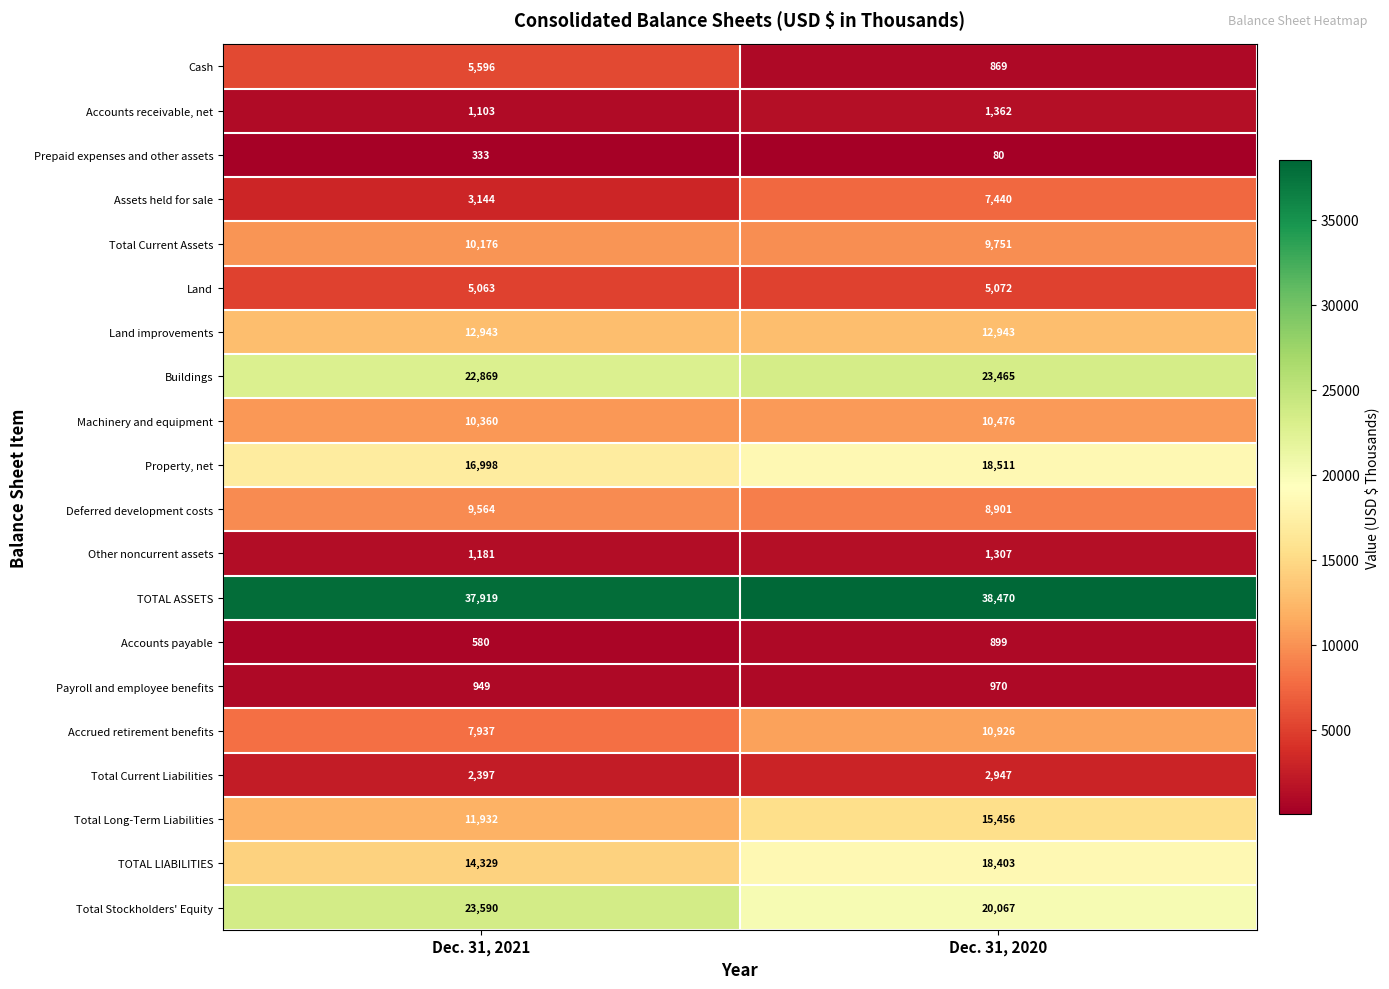

What is the total value across all series at Dec. 31, 2021?

198963